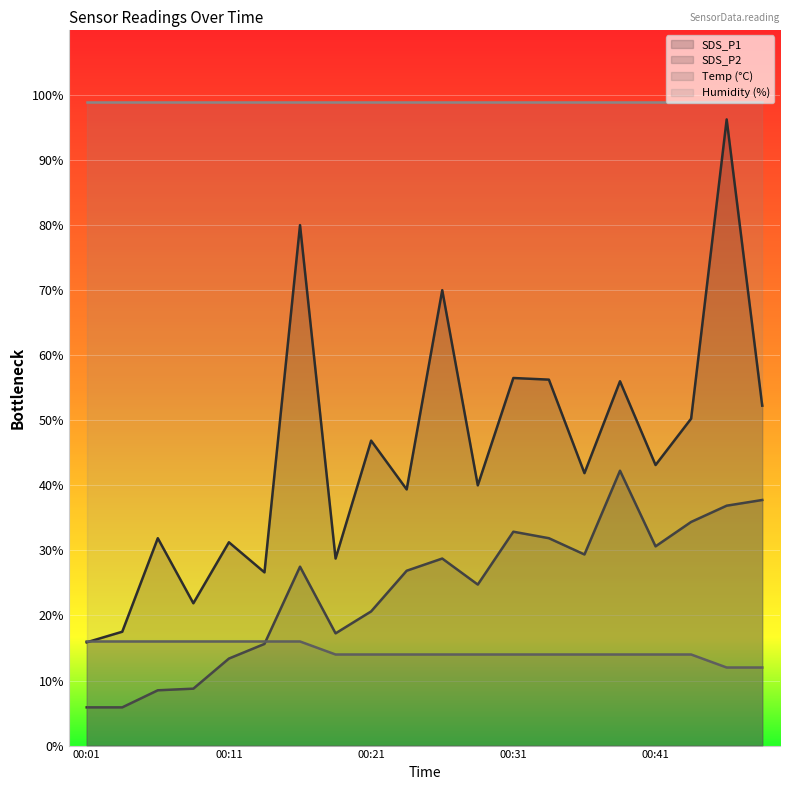

Where is SDS_P1 nearest to the value 56?

00:38